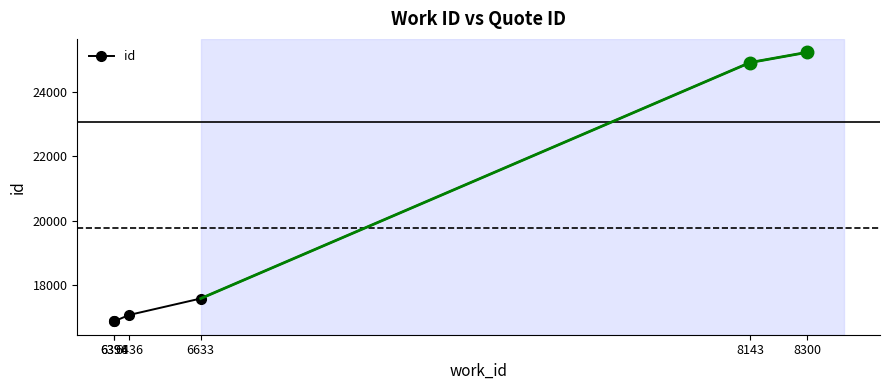

How many lines are shown in the chart?

1